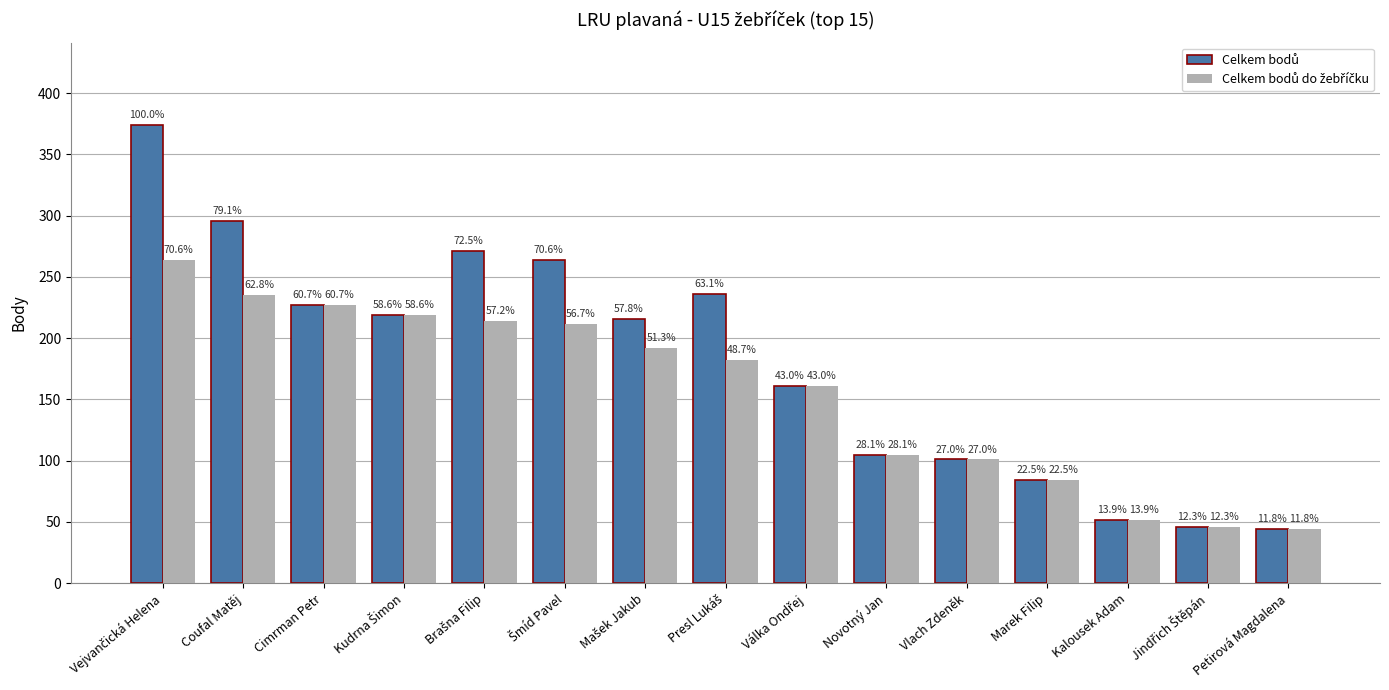

Rank the categories by Celkem bodů value from highest to lowest.

Vejvančická Helena, Coufal Matěj, Brašna Filip, Šmíd Pavel, Presl Lukáš, Cimrman Petr, Kudrna Šimon, Mašek Jakub, Válka Ondřej, Novotný Jan, Vlach Zdeněk, Marek Filip, Kalousek Adam, Jindřich Štěpán, Petirová Magdalena